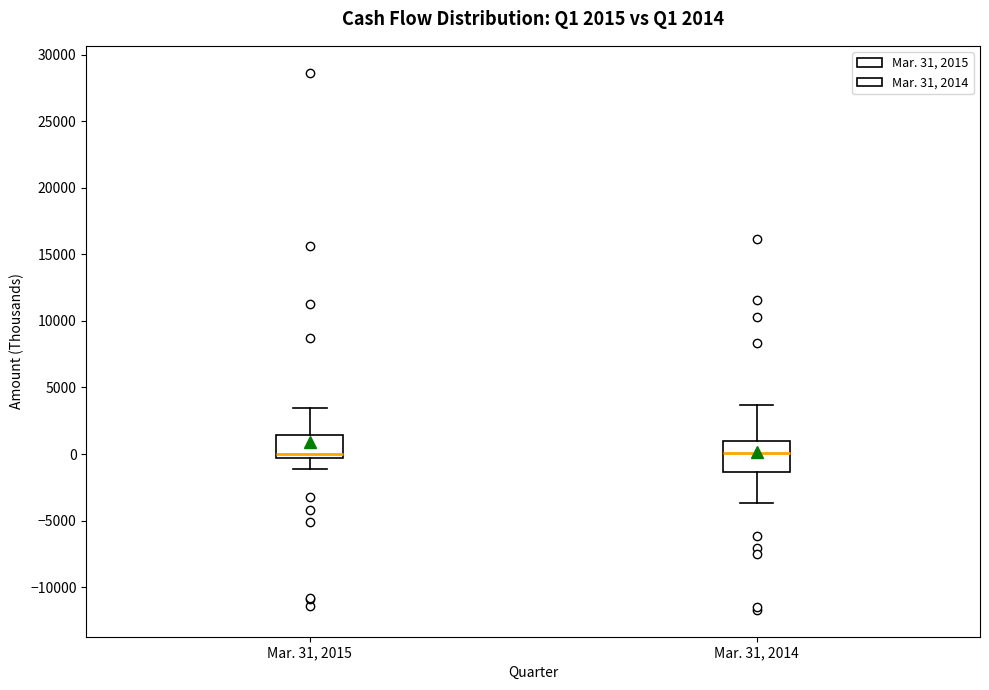

Which box is the tallest, from its lower edge to its upper edge?

Mar. 31, 2014